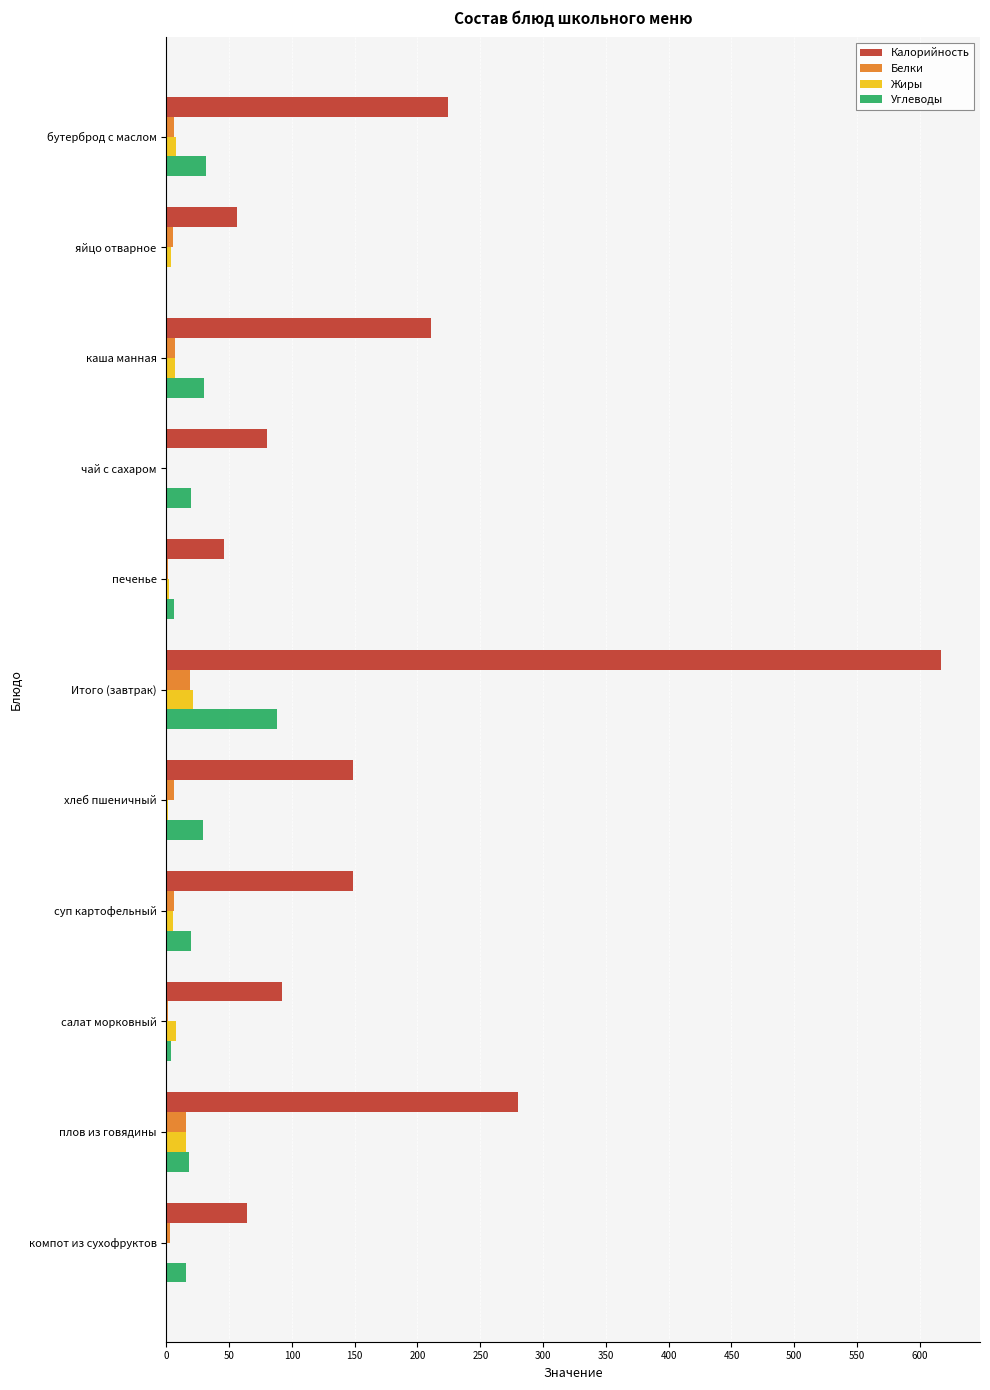

What is the maximum value shown in the chart?

617